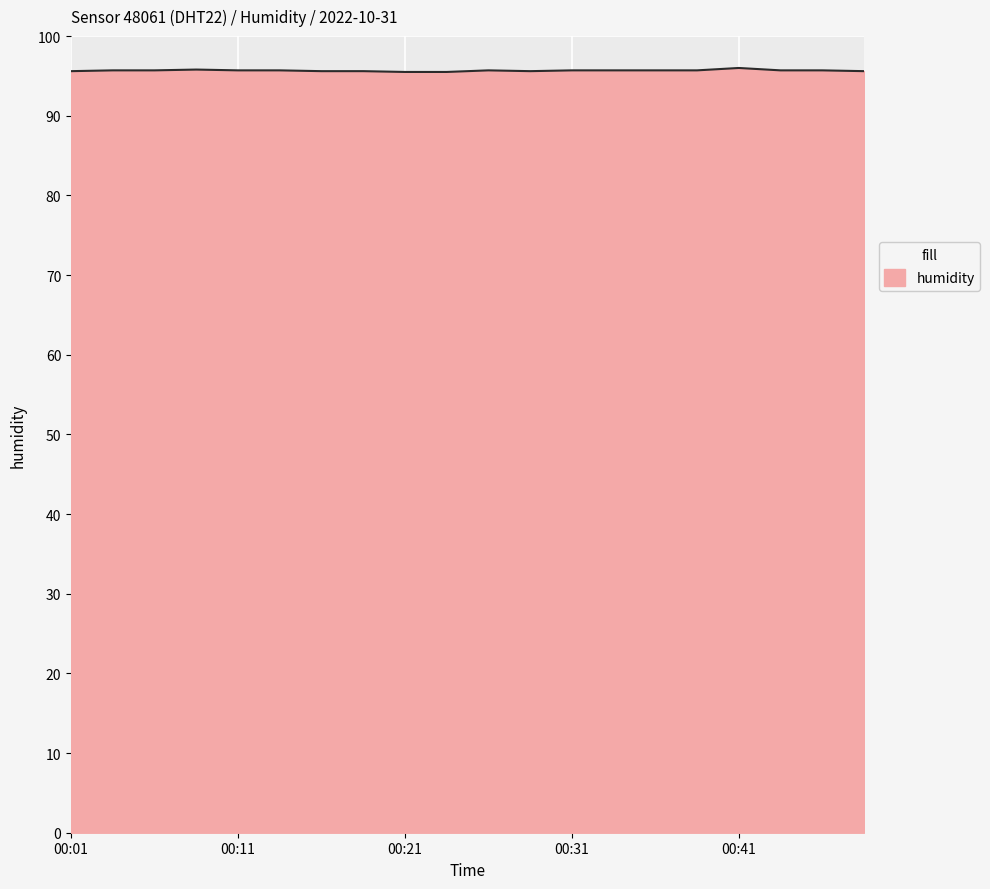

What is the smallest value displayed?

95.5